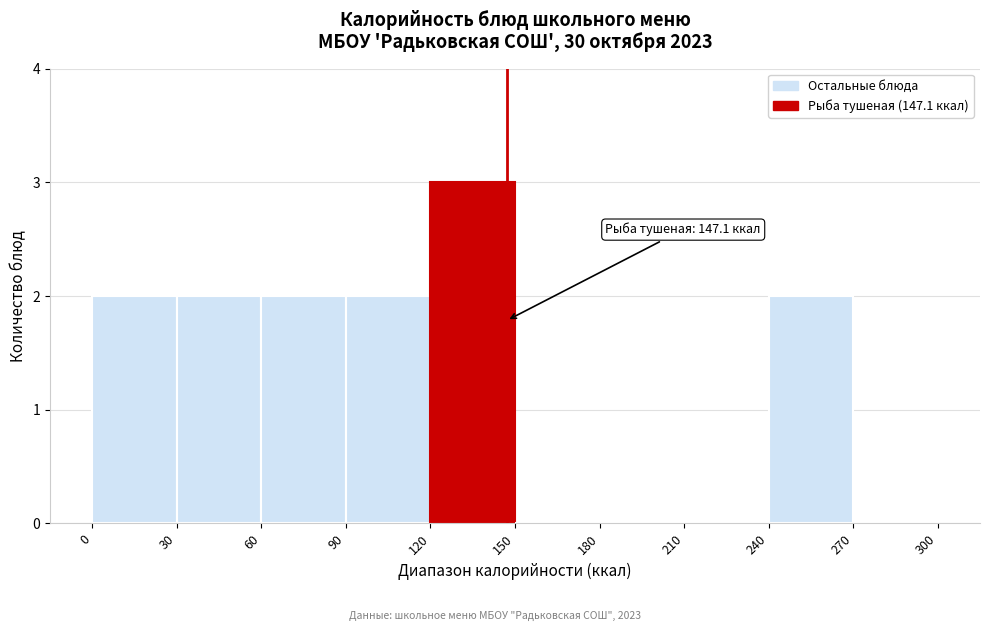

Over which range of the x-axis is the bar tallest?

120 to 150